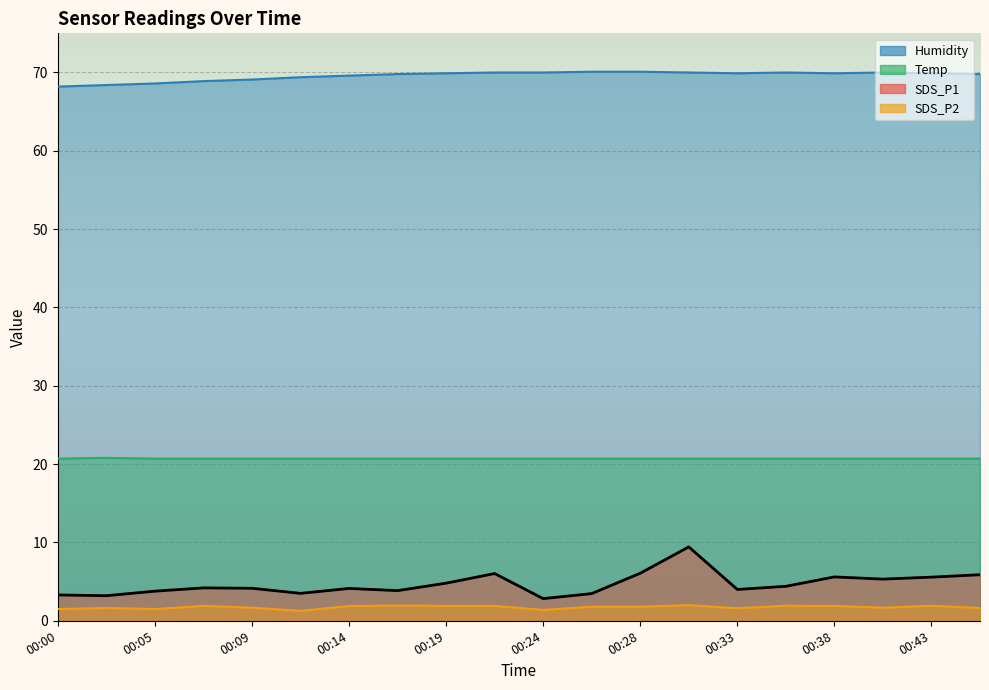

Which has a higher value, 00:35 or 00:00?

00:35